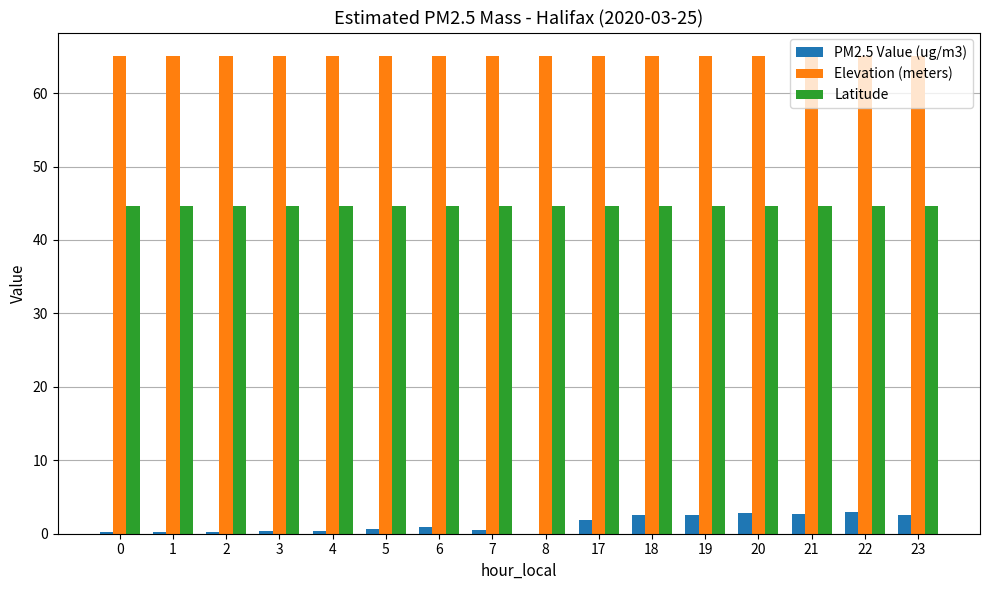

What is the highest value of the Elevation (meters) series?

65.0